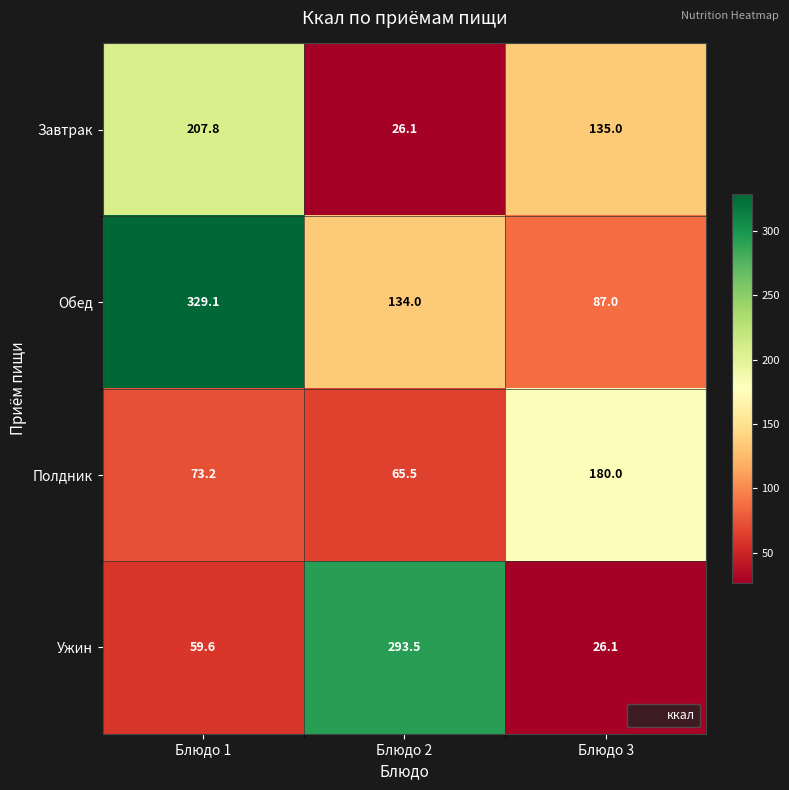

Which series has the largest range (max minus min)?

Ужин